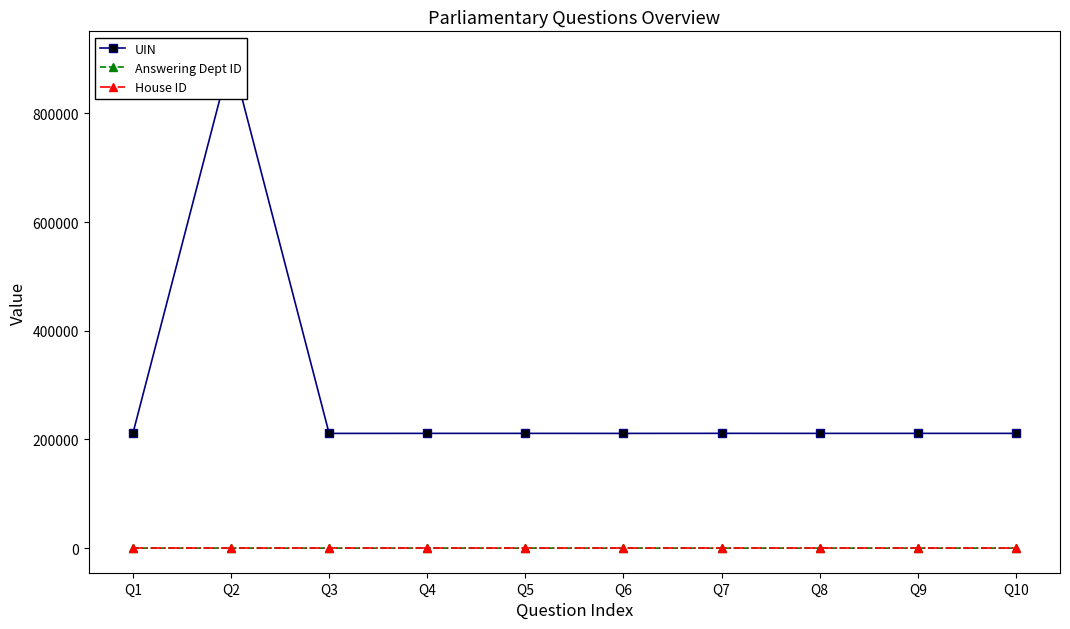

List the labels in order of House ID value, largest first.

Q1, Q2, Q3, Q4, Q5, Q6, Q7, Q8, Q9, Q10